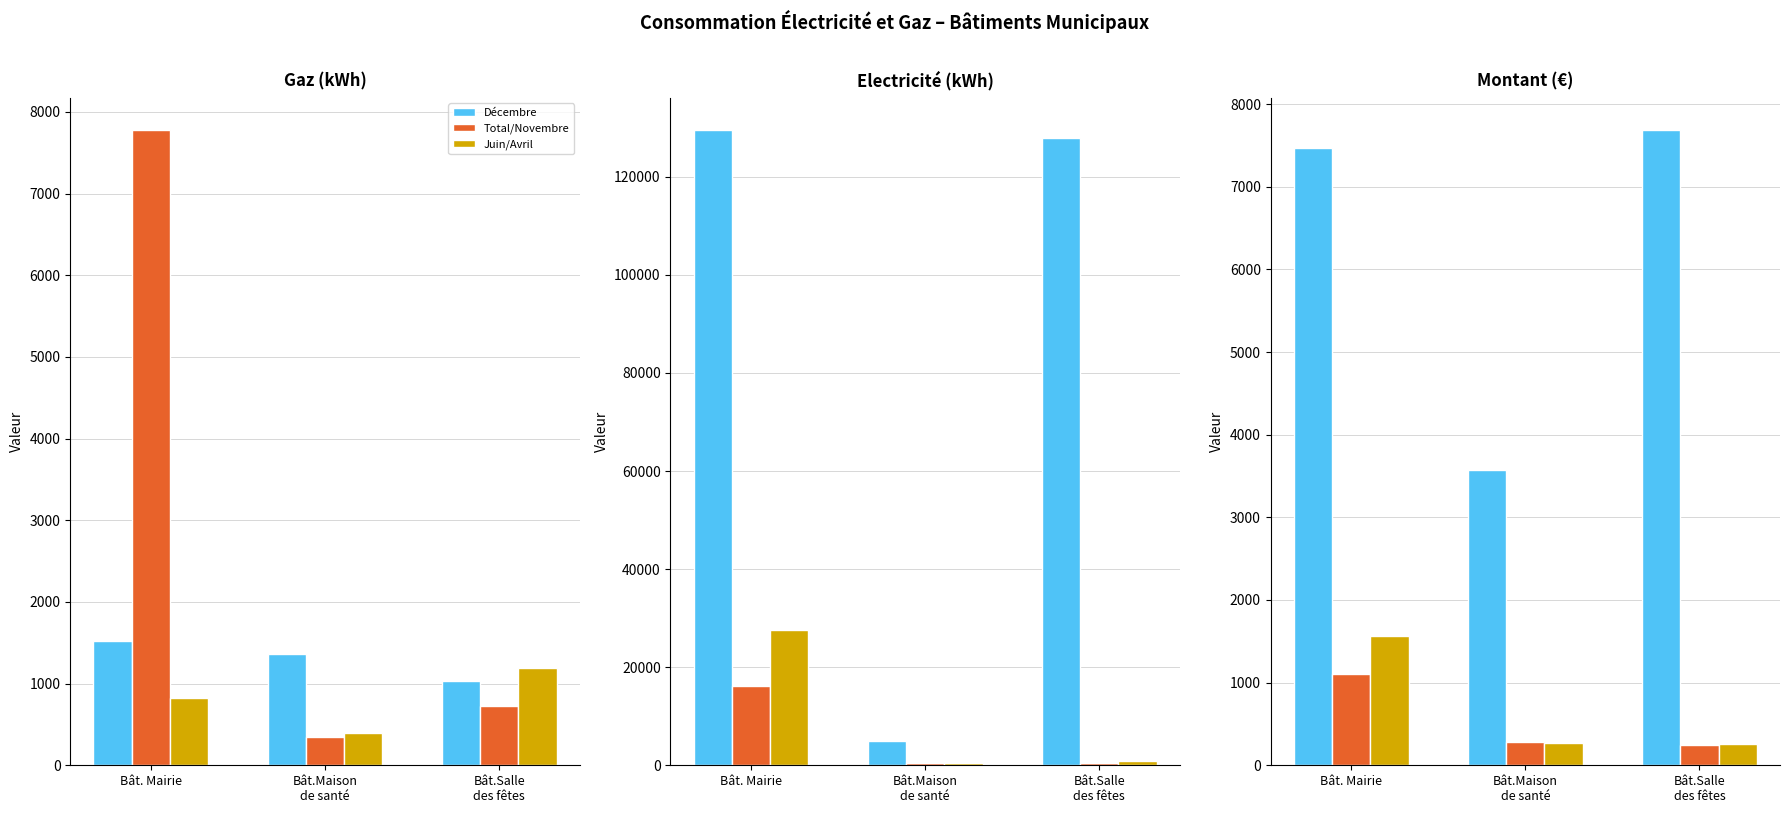

The Décembre series shows 1678.0 at Bât.Salle
des fêtes. True or false?

False